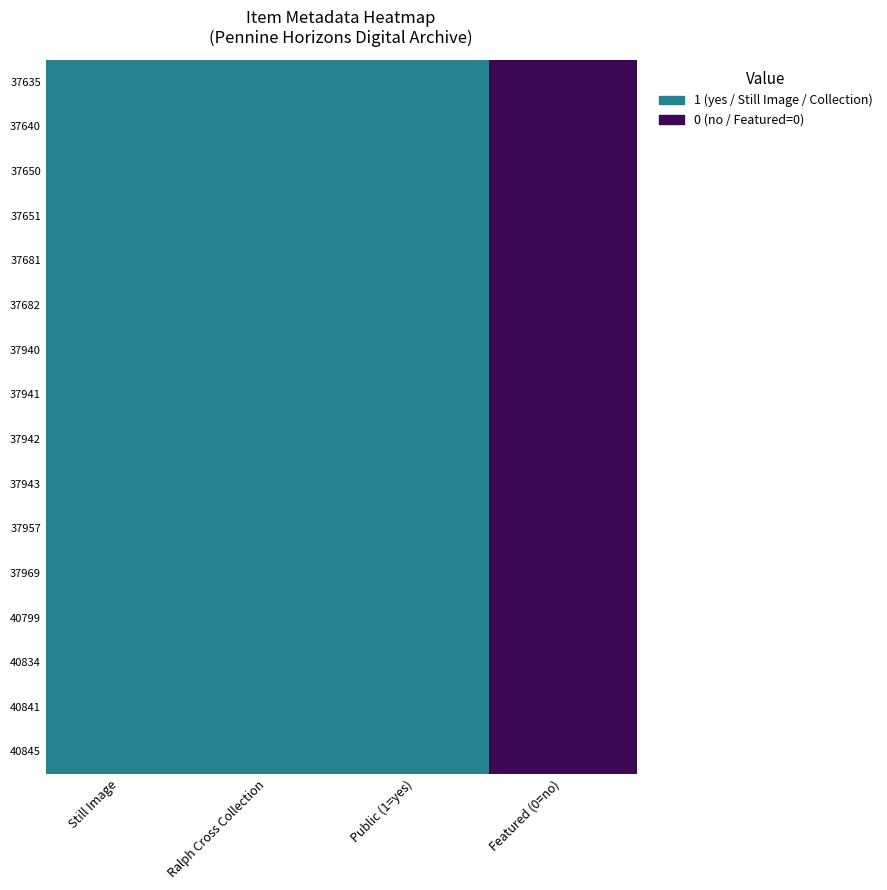

List the series in order of their peak value, highest first.

37635, 37640, 37650, 37651, 37681, 37682, 37940, 37941, 37942, 37943, 37957, 37969, 40799, 40834, 40841, 40845